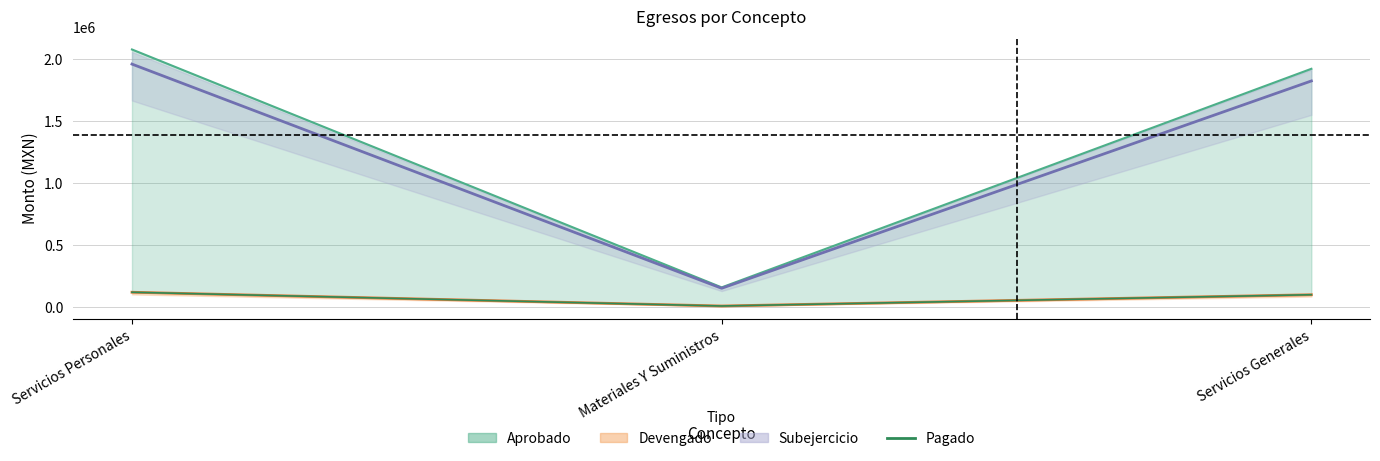

How many values in the Devengado series are below 98184?

1